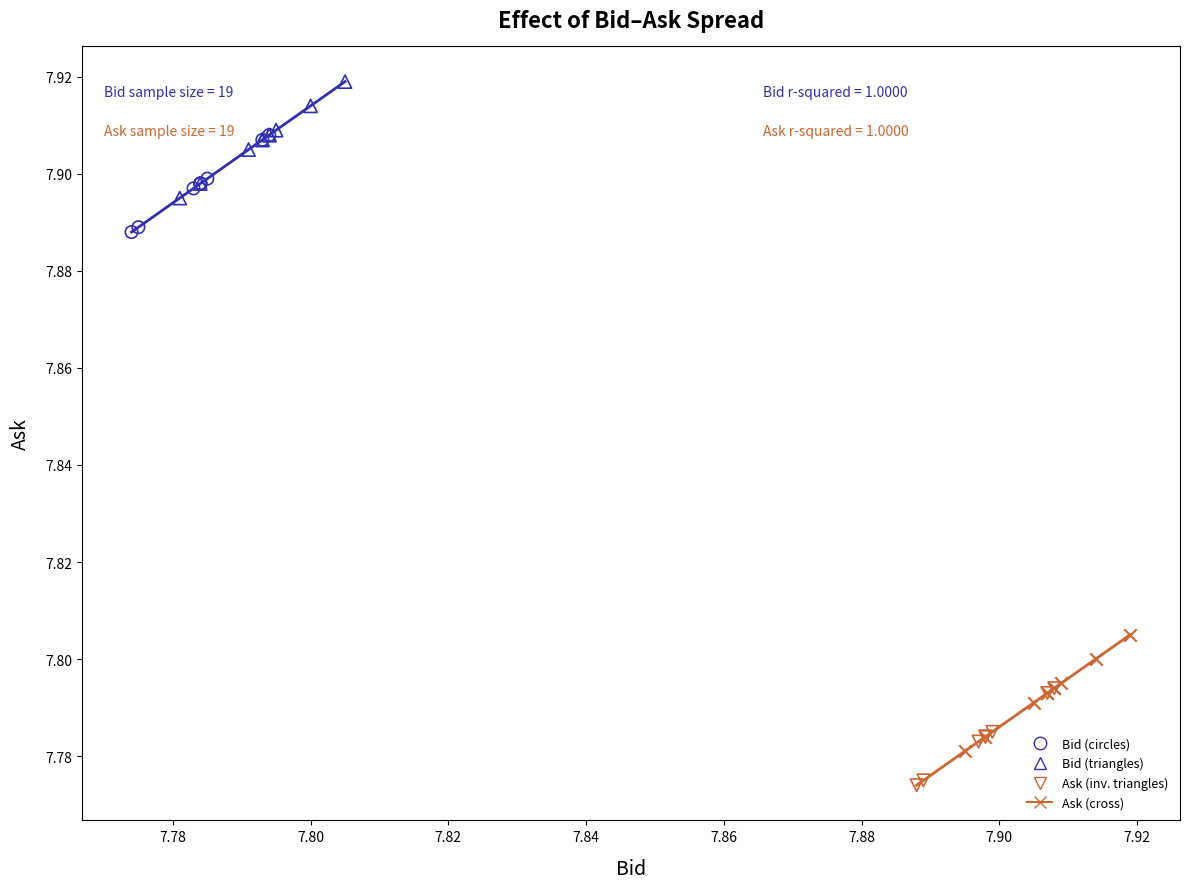

Which series reaches the minimum Y coordinate?

Ask (inv. triangles)